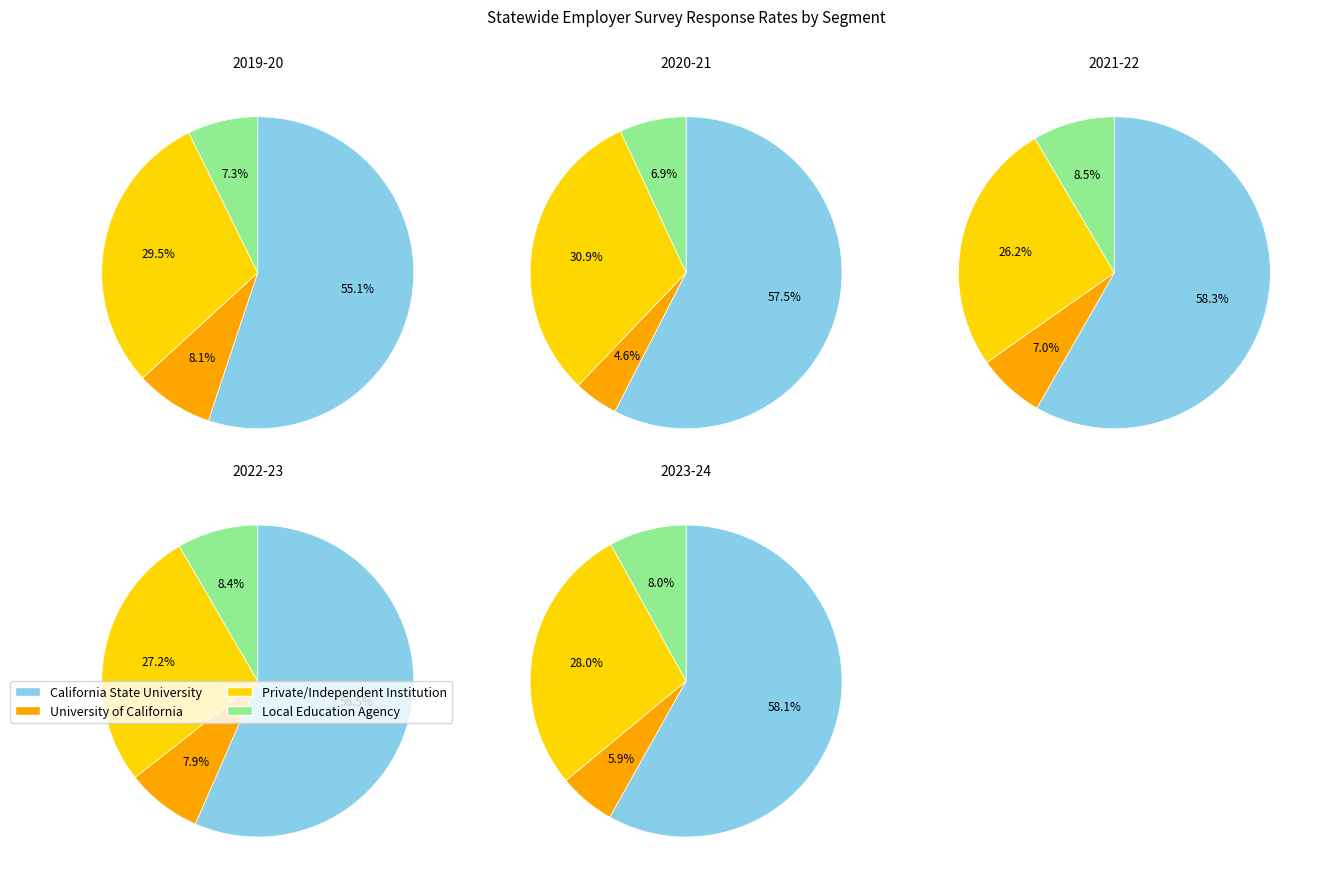

To the nearest percent, what is the difference between the 2 and 1 slice percentages?

19%